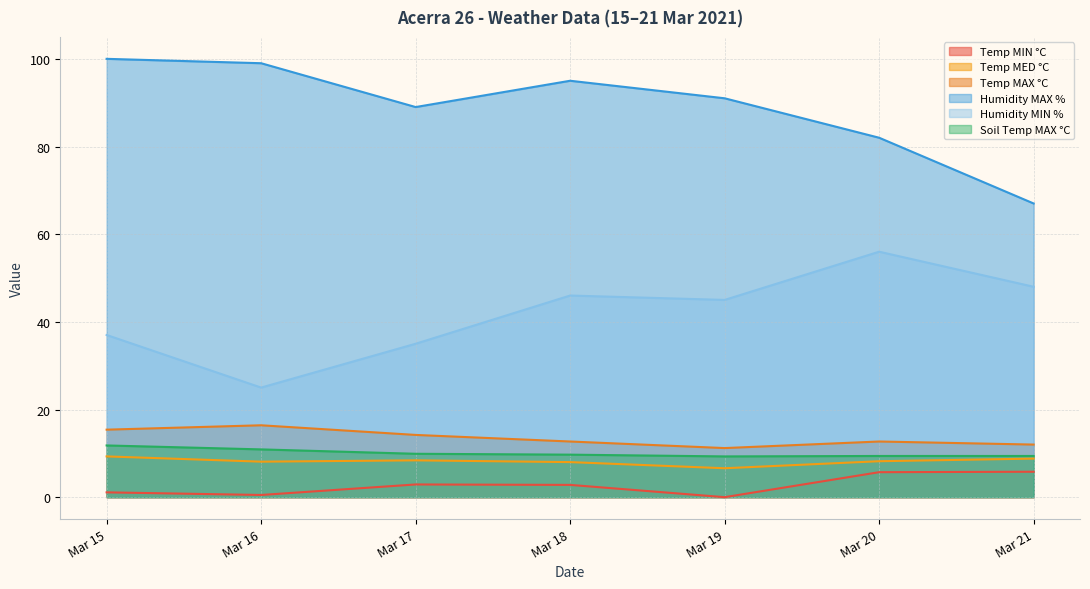

How many lines are shown in the chart?

6